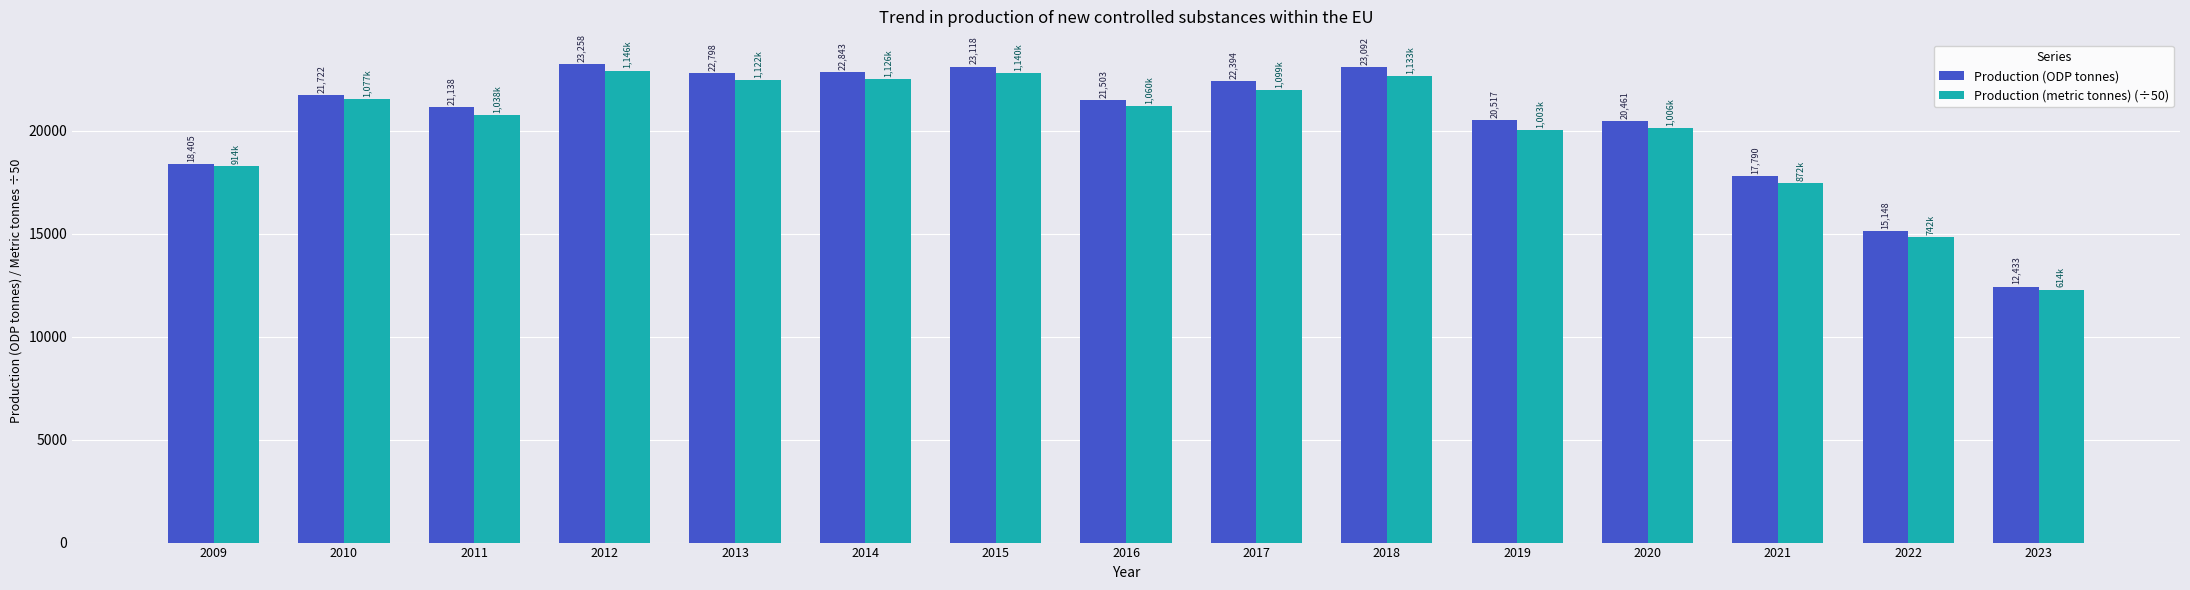

Which series has the widest spread of values?

Production (ODP tonnes)